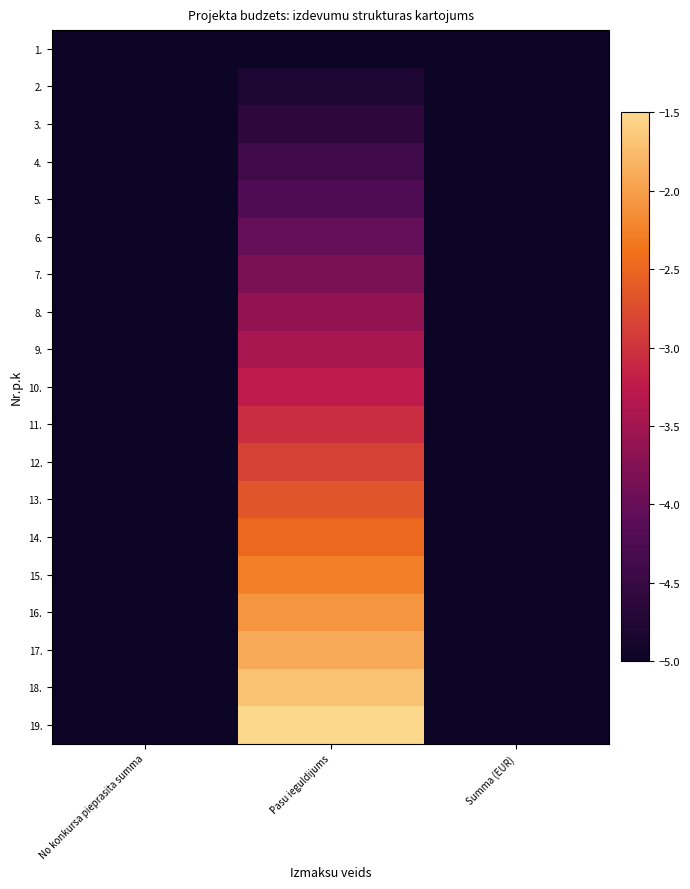

Reading right to left, extract all data points from this chart.

1.: Summa (EUR)=-5.0	Pasu ieguldijums=-5.0	No konkursa pieprasita summa=-5.0
2.: Summa (EUR)=-5.0	Pasu ieguldijums=-4.8	No konkursa pieprasita summa=-5.0
3.: Summa (EUR)=-5.0	Pasu ieguldijums=-4.6	No konkursa pieprasita summa=-5.0
4.: Summa (EUR)=-5.0	Pasu ieguldijums=-4.4	No konkursa pieprasita summa=-5.0
5.: Summa (EUR)=-5.0	Pasu ieguldijums=-4.2	No konkursa pieprasita summa=-5.0
6.: Summa (EUR)=-5.0	Pasu ieguldijums=-4.0	No konkursa pieprasita summa=-5.0
7.: Summa (EUR)=-5.0	Pasu ieguldijums=-3.8	No konkursa pieprasita summa=-5.0
8.: Summa (EUR)=-5.0	Pasu ieguldijums=-3.6	No konkursa pieprasita summa=-5.0
9.: Summa (EUR)=-5.0	Pasu ieguldijums=-3.4	No konkursa pieprasita summa=-5.0
10.: Summa (EUR)=-5.0	Pasu ieguldijums=-3.2	No konkursa pieprasita summa=-5.0
11.: Summa (EUR)=-5.0	Pasu ieguldijums=-3.1	No konkursa pieprasita summa=-5.0
12.: Summa (EUR)=-5.0	Pasu ieguldijums=-2.9	No konkursa pieprasita summa=-5.0
13.: Summa (EUR)=-5.0	Pasu ieguldijums=-2.7	No konkursa pieprasita summa=-5.0
14.: Summa (EUR)=-5.0	Pasu ieguldijums=-2.5	No konkursa pieprasita summa=-5.0
15.: Summa (EUR)=-5.0	Pasu ieguldijums=-2.3	No konkursa pieprasita summa=-5.0
16.: Summa (EUR)=-5.0	Pasu ieguldijums=-2.1	No konkursa pieprasita summa=-5.0
17.: Summa (EUR)=-5.0	Pasu ieguldijums=-1.9	No konkursa pieprasita summa=-5.0
18.: Summa (EUR)=-5.0	Pasu ieguldijums=-1.7	No konkursa pieprasita summa=-5.0
19.: Summa (EUR)=-5.0	Pasu ieguldijums=-1.5	No konkursa pieprasita summa=-5.0